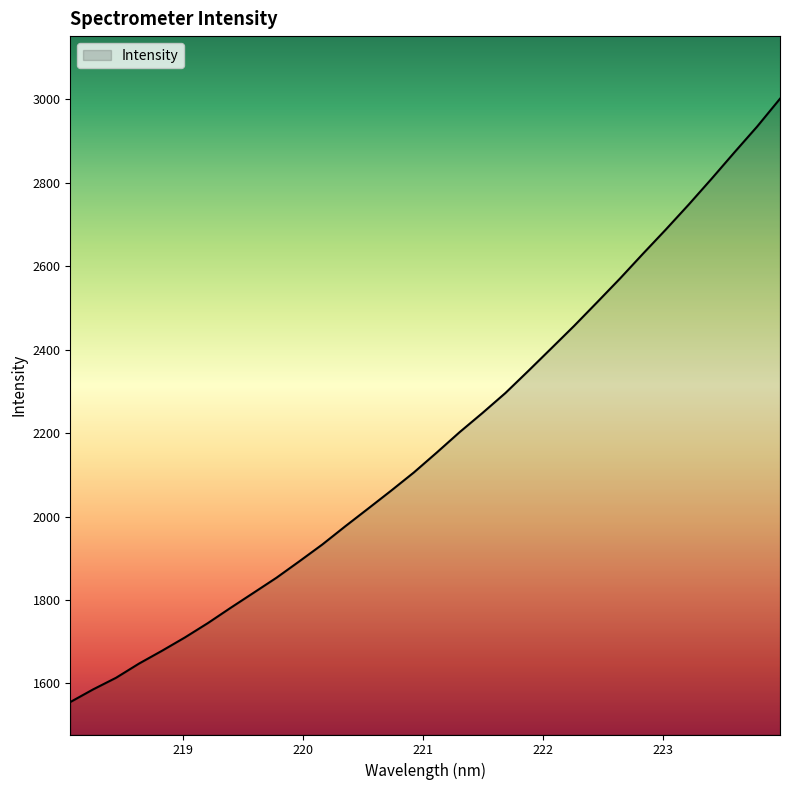

Reading left to right, list all the values displayed in this chart.

1555.2	1585.7	1613.6	1647.5	1678.1	1710.1	1744.4	1781.3	1817.2	1853.4	1892.8	1933.0	1976.6	2019.1	2061.9	2105.8	2153.6	2202.5	2248.6	2296.3	2349.3	2403.1	2457.2	2513.5	2570.4	2629.6	2687.7	2747.4	2809.3	2872.7	2934.9	3001.7